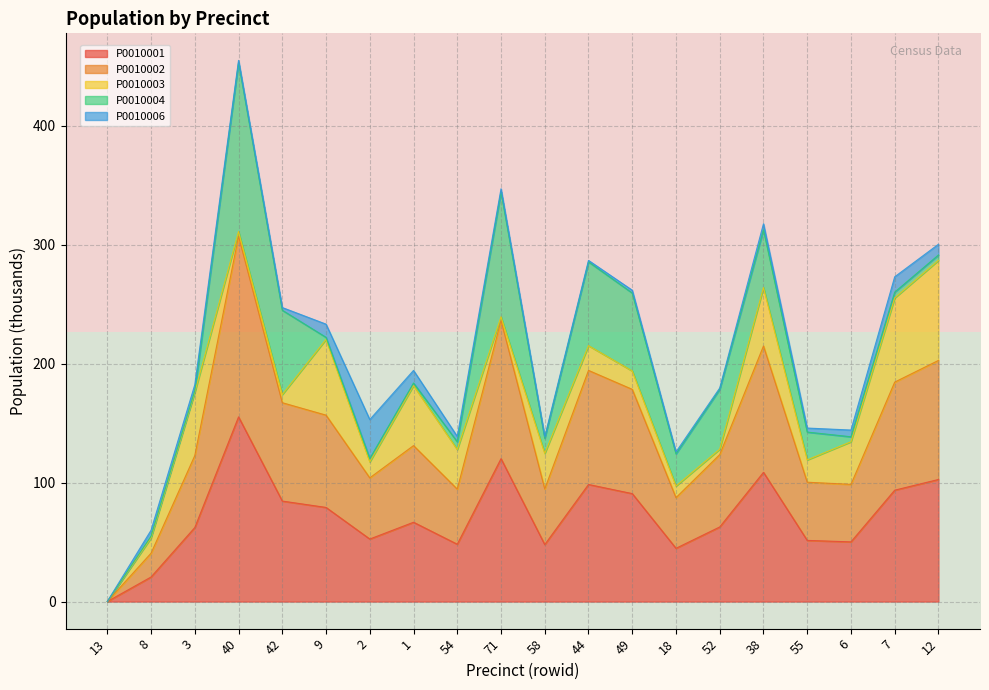

Which category has the lowest value in the P0010001 series?

13